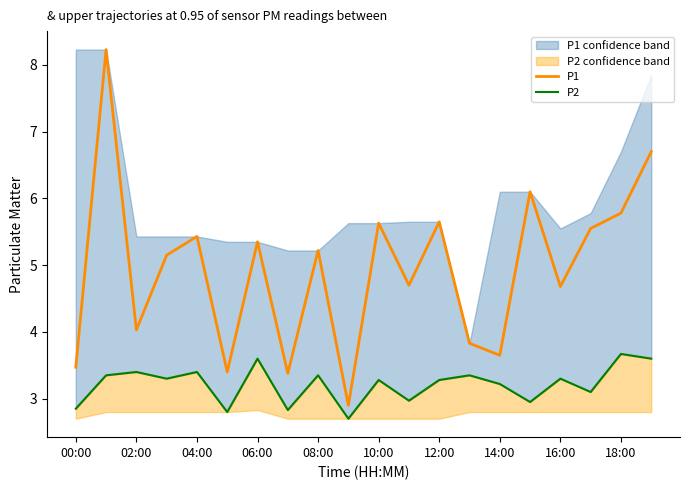

Between 06:00 and 14, which series saw the biggest shift?

P1